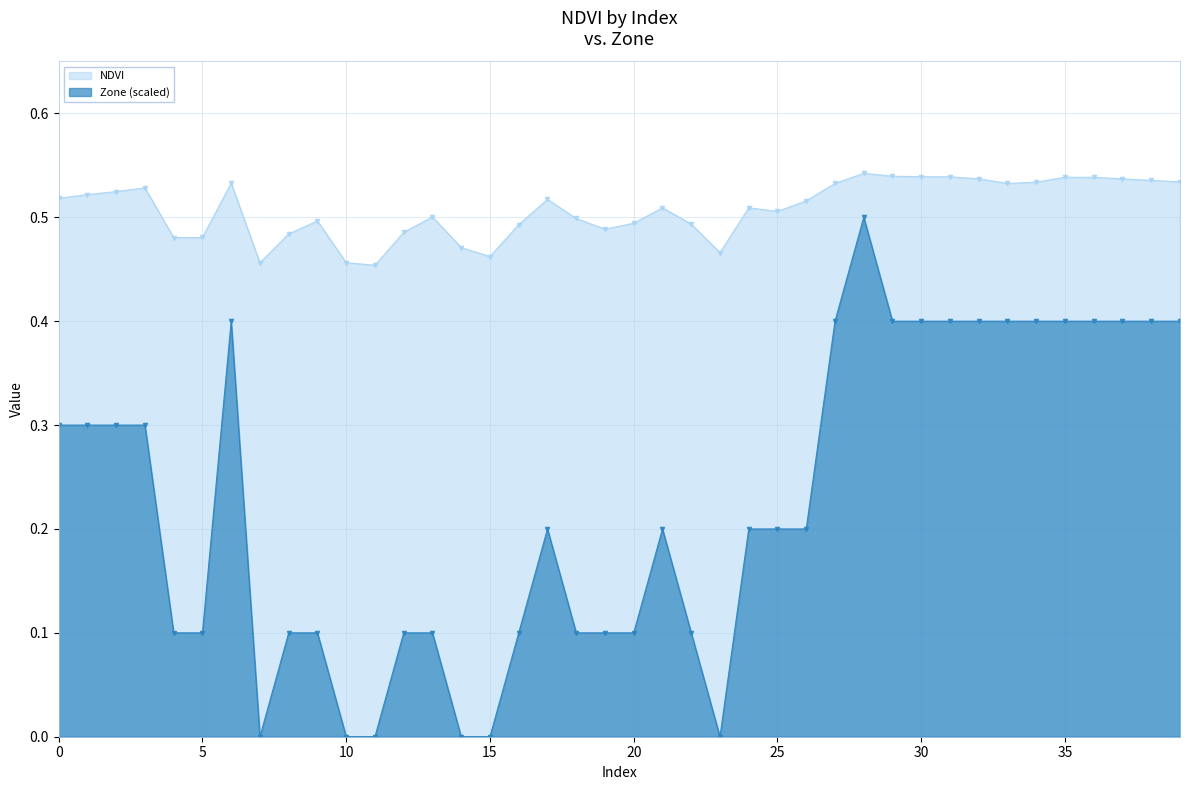

List the series in order of their peak value, lowest first.

Zone (scaled), NDVI